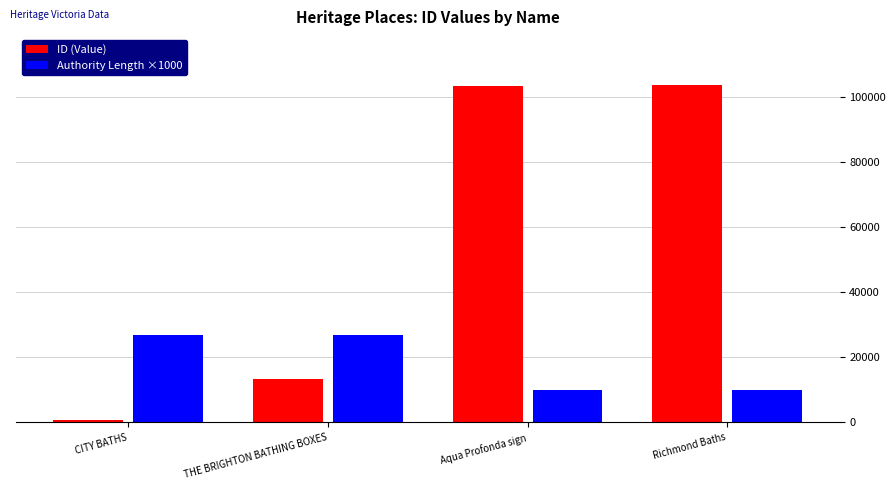

What is the value of the ID (Value) bar at the 1st from the left?

811